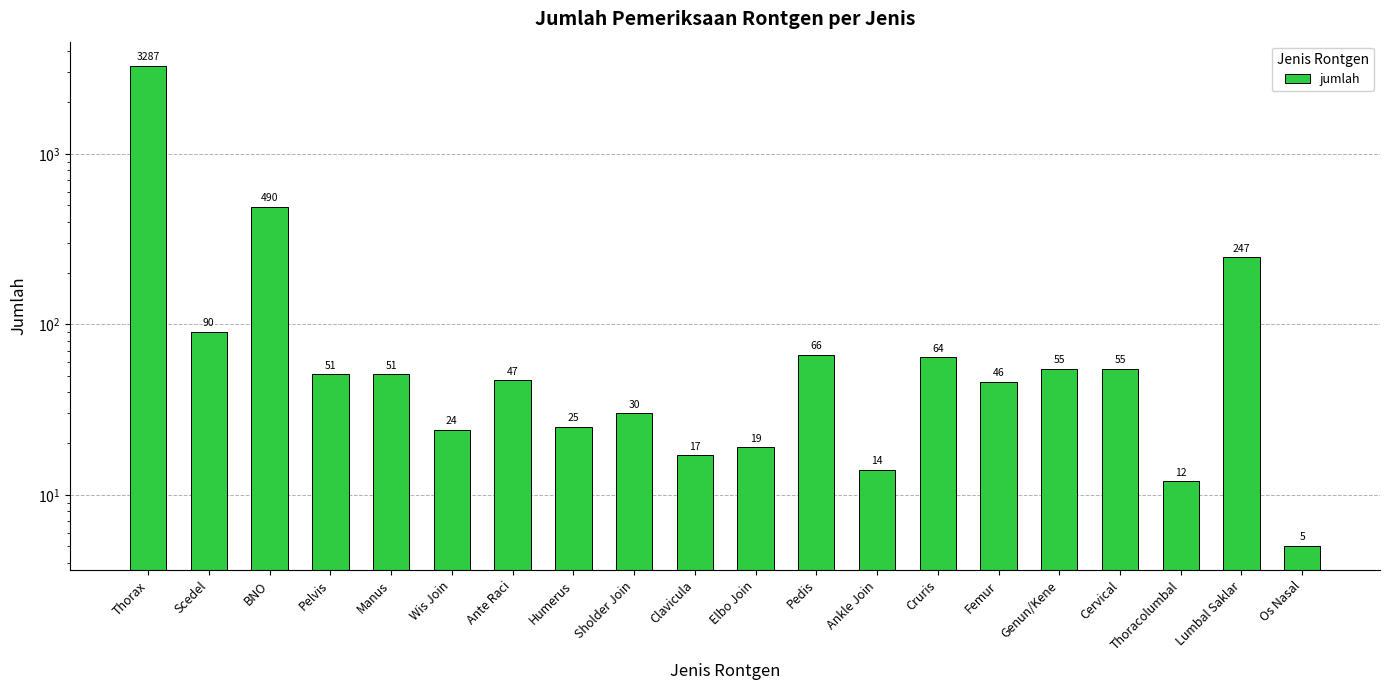

The chart shows a value of 90 at Scedel. True or false?

True